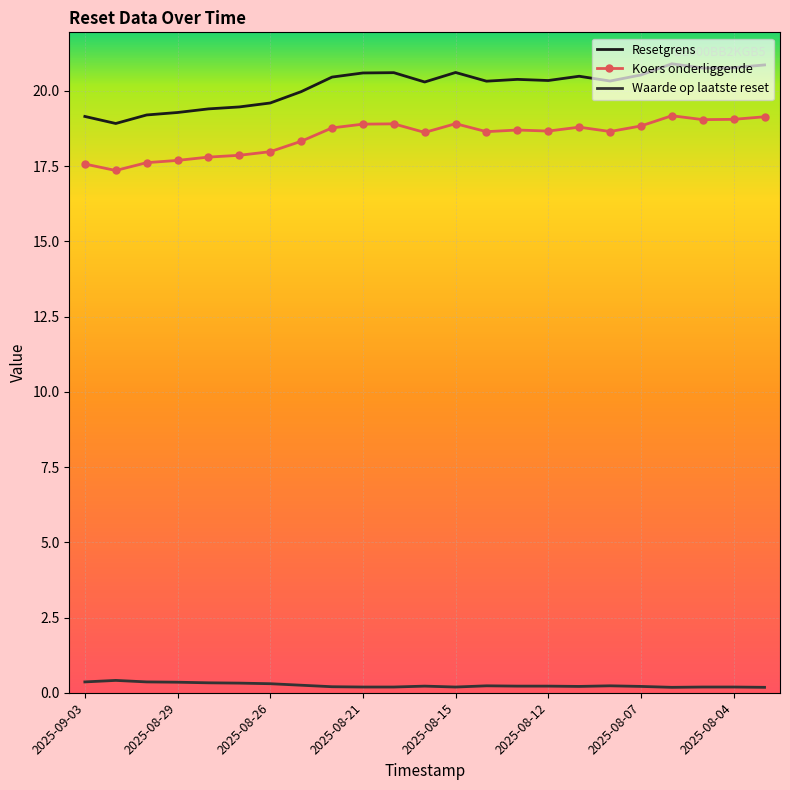

True or false: Waarde op laatste reset and Koers onderliggende intersect in this chart.

False